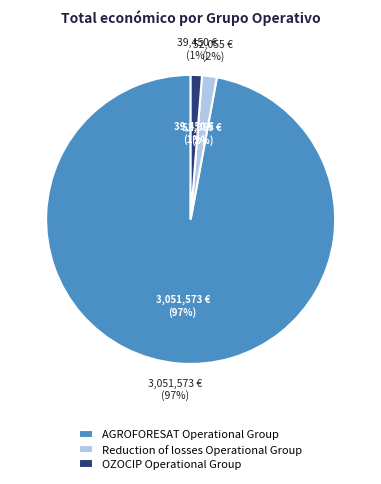

To the nearest percent, what portion does OZOCIP Operational Group represent?

1%